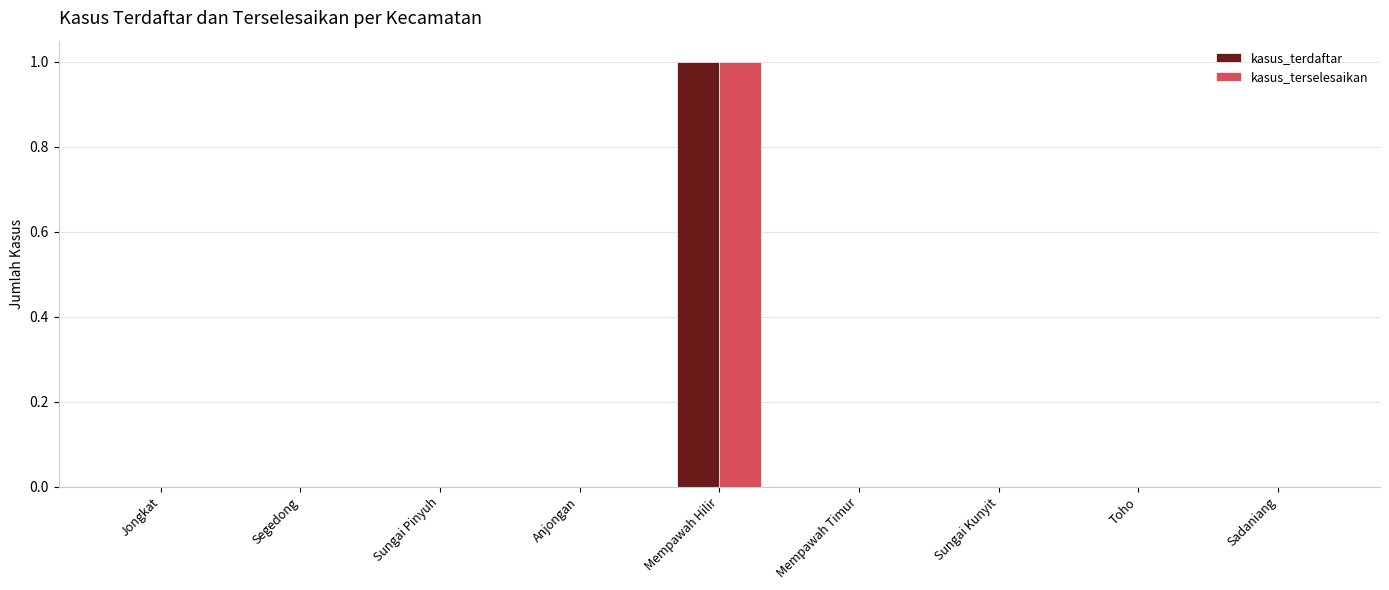

The value of kasus_terselesaikan at Anjongan is 0. True or false?

True